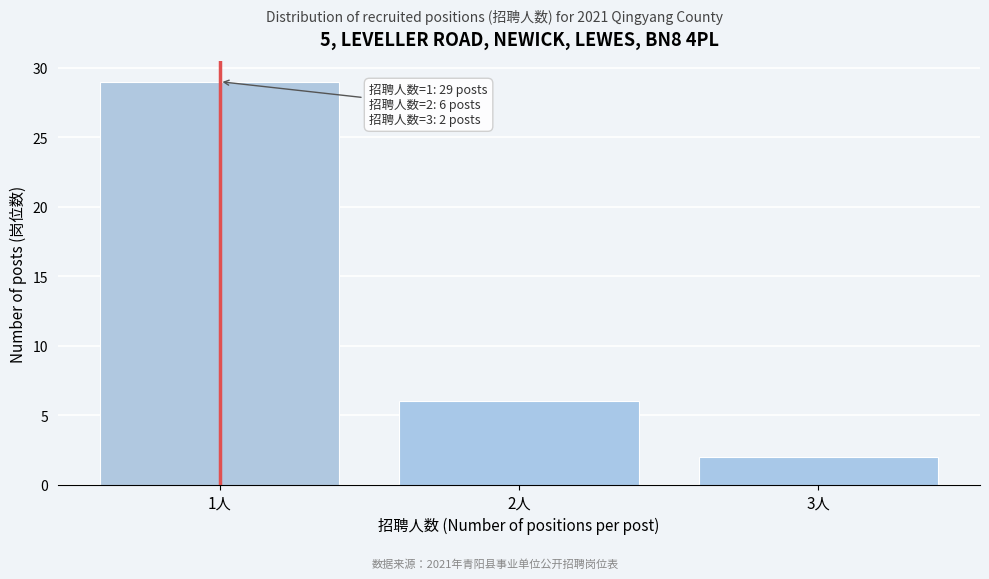

Reading left to right, what are all the values shown in this chart?

1人=29	2人=6	3人=2